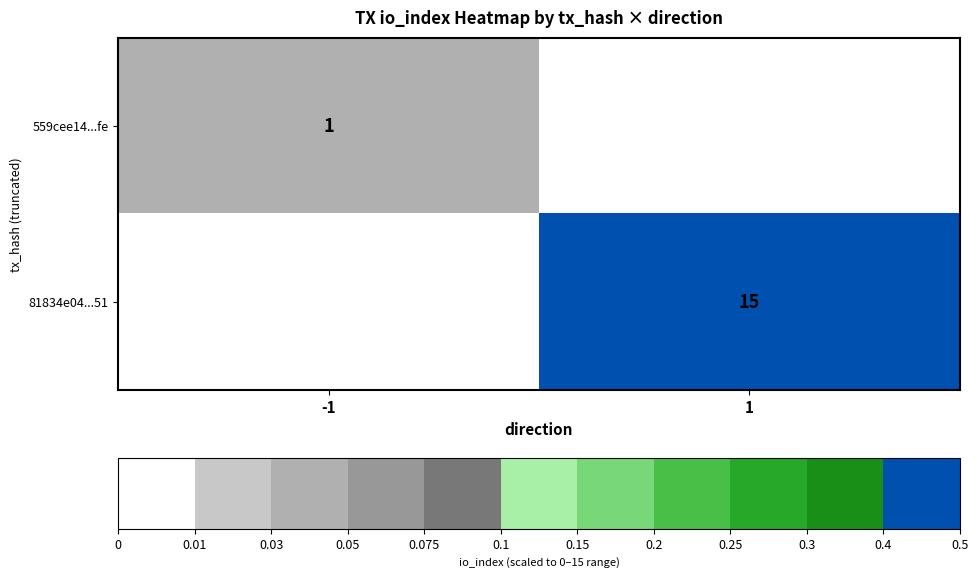

The value of 559cee14...fe at -1 is 2. True or false?

False